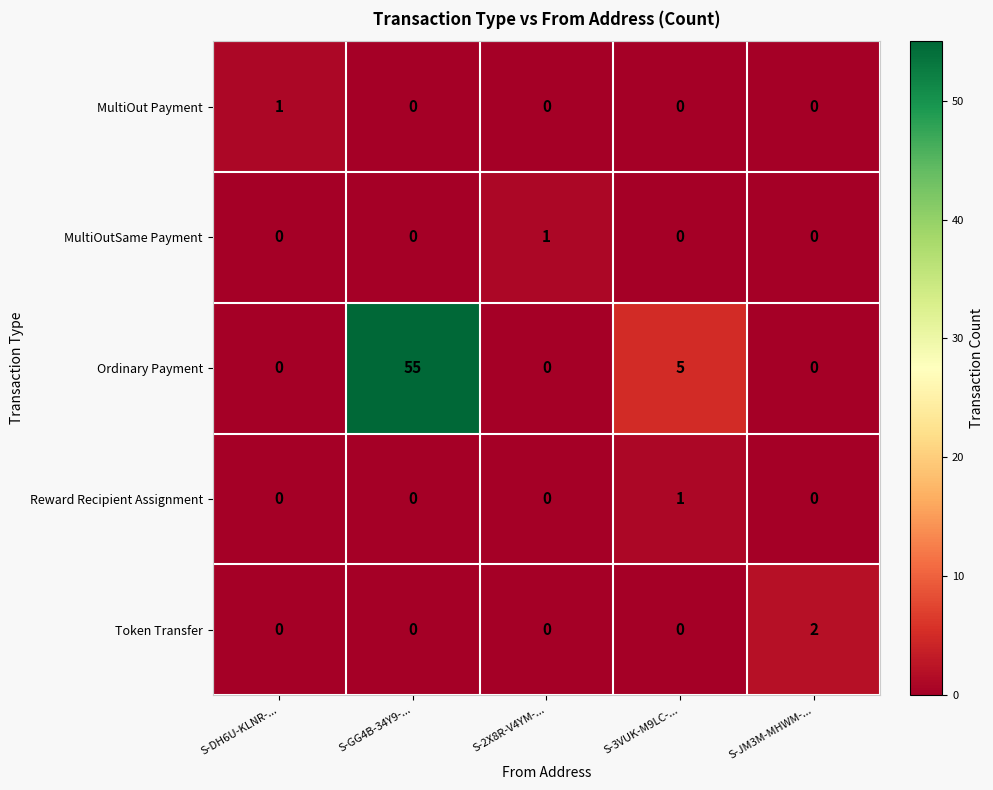

What is the total value across all series at S-DH6U-KLNR-...?

1